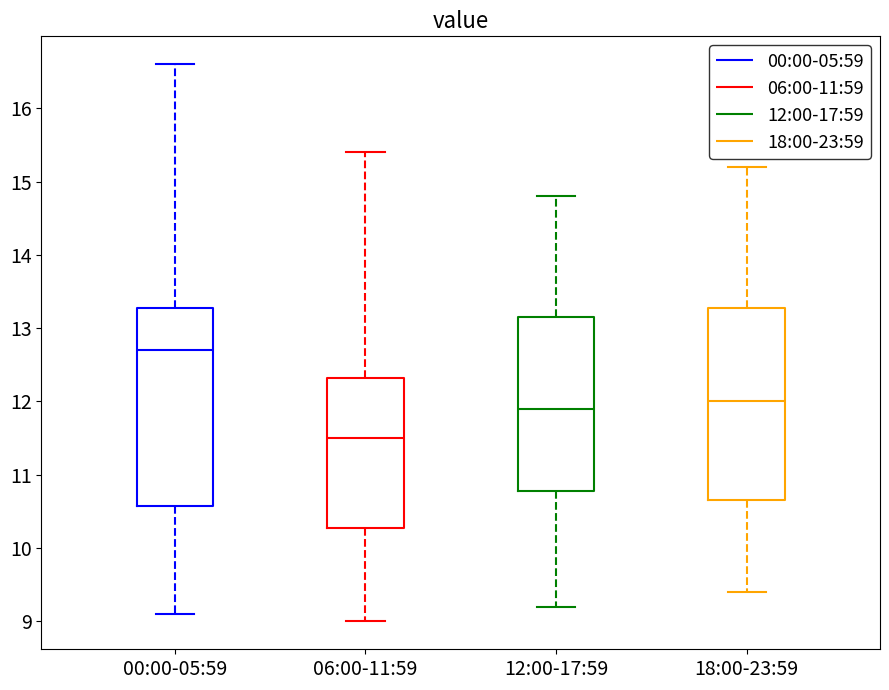

Reading left to right, read every box against the y-axis: the position of its median line, the range the box covers, and the ends of its whiskers. The values are not printed on the chart, so give them approximately, as read against the axis.

00:00-05:59: median 12.7, box 10.6 to 13.3, whiskers 9.1 to 16.6
06:00-11:59: median 11.5, box 10.3 to 12.3, whiskers 9.0 to 15.4
12:00-17:59: median 11.9, box 10.8 to 13.2, whiskers 9.2 to 14.8
18:00-23:59: median 12.0, box 10.7 to 13.3, whiskers 9.4 to 15.2